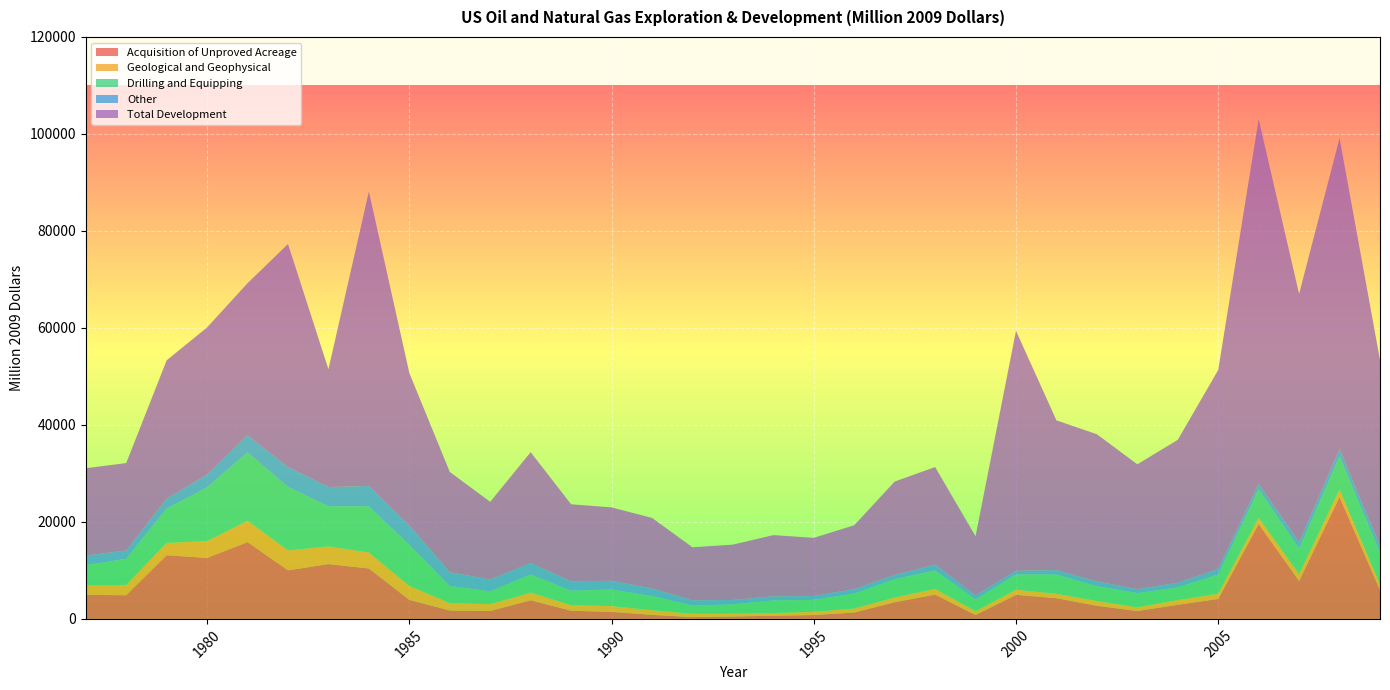

Reading left to right, transcribe all the data shown in this chart.

Acquisition of Unproved Acreage: 1977=4958	1978=4878	1979=13127	1980=12570	1981=15840	1982=10012	1983=11308	1984=10393	1985=3934	1986=1733	1987=1630	1988=3847	1989=1679	1990=1447	1991=833	1992=368	1993=497	1994=655	1995=800	1996=1315	1997=3439	1998=5015	1999=800	2000=4958	2001=4265	2002=2714	2003=1618	2004=2917	2005=4116	2006=19574	2007=7823	2008=25133	2009=5964
Geological and Geophysical: 1977=1944	1978=2130	1979=2551	1980=3467	1981=4405	1982=4104	1983=3637	1984=3288	1985=2872	1986=1534	1987=1405	1988=1559	1989=1170	1990=1195	1991=950	1992=680	1993=573	1994=556	1995=653	1996=825	1997=972	1998=1174	1999=785	2000=1050	2001=917	2002=977	2003=768	2004=973	2005=1080	2006=1236	2007=1398	2008=1524	2009=1120
Drilling and Equipping: 1977=4189	1978=5380	1979=7083	1980=11075	1981=14104	1982=13086	1983=8296	1984=9505	1985=8450	1986=3511	1987=2649	1988=3739	1989=2958	1990=3413	1991=2935	1992=1697	1993=1920	1994=2590	1995=2464	1996=3084	1997=3766	1998=3799	1999=2427	2000=3153	2001=3961	2002=3040	2003=2941	2004=2579	2005=3964	2006=5894	2007=5281	2008=6813	2009=6598
Other: 1977=1950	1978=1721	1979=2029	1980=2637	1981=3507	1982=4092	1983=3954	1984=4219	1985=4002	1986=2852	1987=2430	1988=2373	1989=1930	1990=1813	1991=1541	1992=1086	1993=914	1994=850	1995=801	1996=914	1997=894	1998=1223	1999=833	2000=754	2001=931	2002=990	2003=819	2004=987	2005=1119	2006=1172	2007=1303	2008=1530	2009=1418
Total Development: 1977=18027	1978=18021	1979=28532	1980=30354	1981=31364	1982=46012	1983=24282	1984=60727	1985=31453	1986=20678	1987=16026	1988=22863	1989=15897	1990=15124	1991=14568	1992=10941	1993=11415	1994=12626	1995=11997	1996=13165	1997=19248	1998=20102	1999=12195	2000=49492	2001=30867	2002=30358	2003=25729	2004=29464	2005=41051	2006=75162	2007=51218	2008=64145	2009=38286